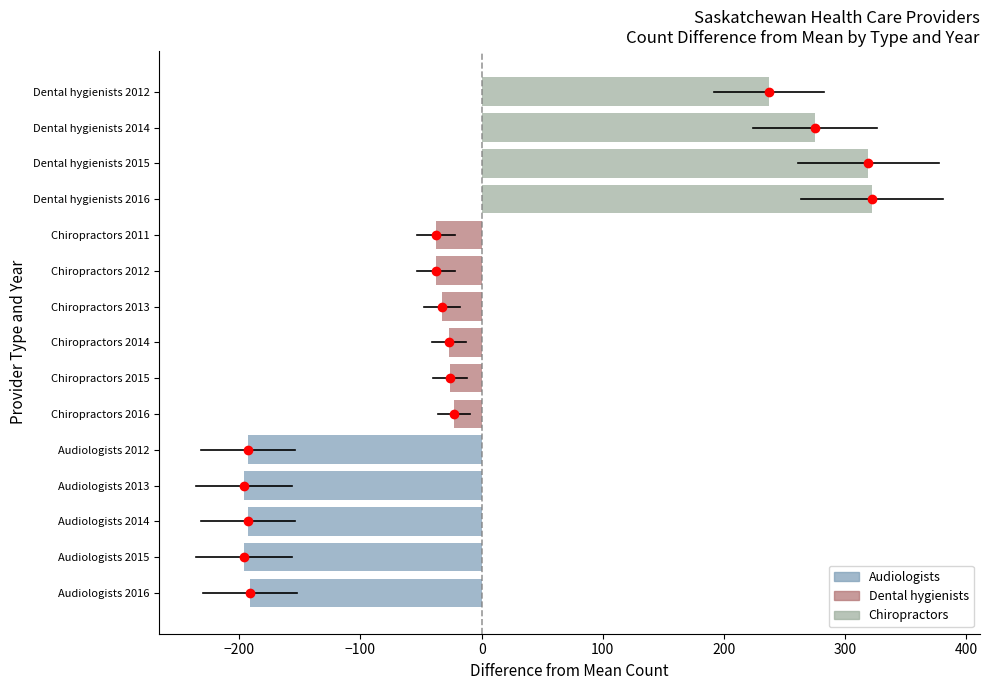

What is the change in value from Audiologists 2012 to Chiropractors 2014?

+166.0